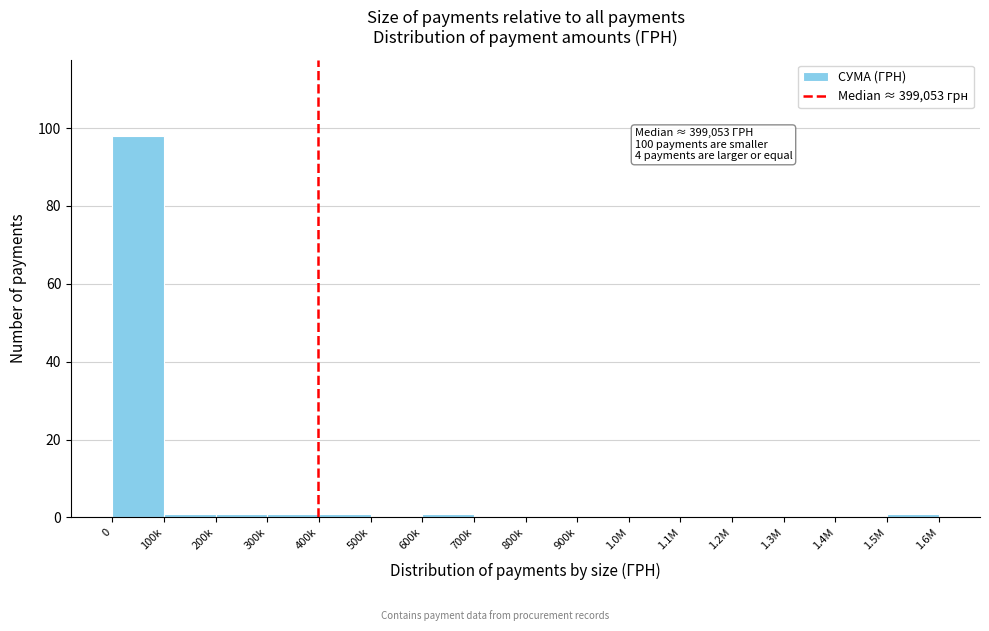

Reading left to right, extract all data points from this chart.

0=98	100k=1	200k=1	300k=1	400k=1	500k=0	600k=1	700k=0	800k=0	900k=0	1.0M=0	1.1M=0	1.2M=0	1.3M=0	1.4M=0	1.5M=1